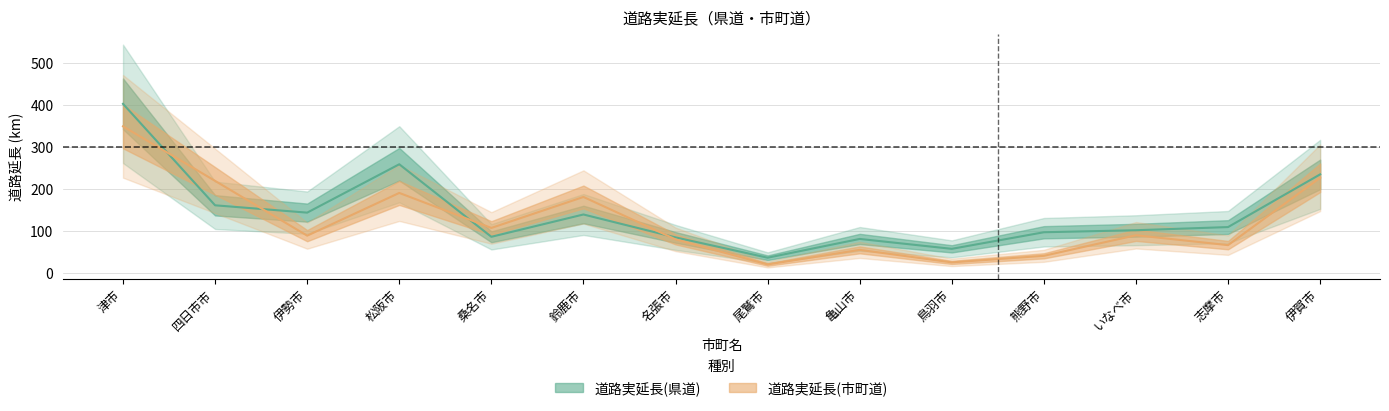

What is the average value of the 道路実延長(市町道) series?

124.1